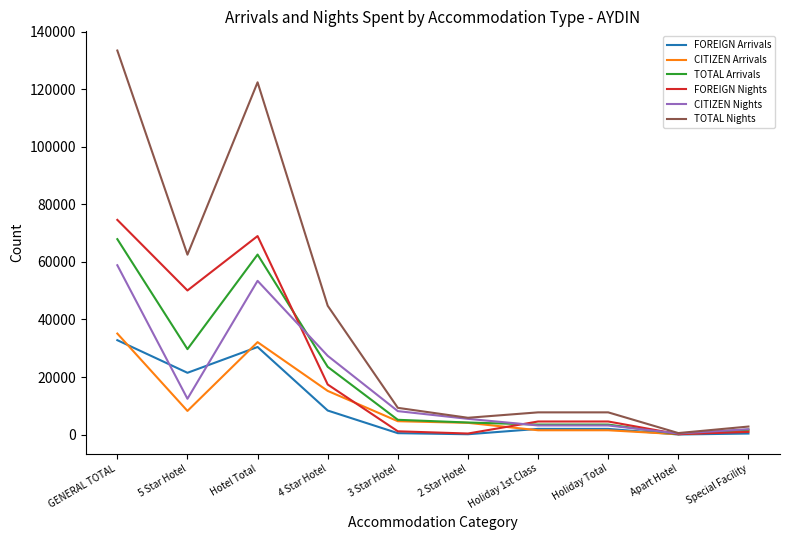

What are all the series names shown in the legend?

FOREIGN Arrivals, CITIZEN Arrivals, TOTAL Arrivals, FOREIGN Nights, CITIZEN Nights, TOTAL Nights